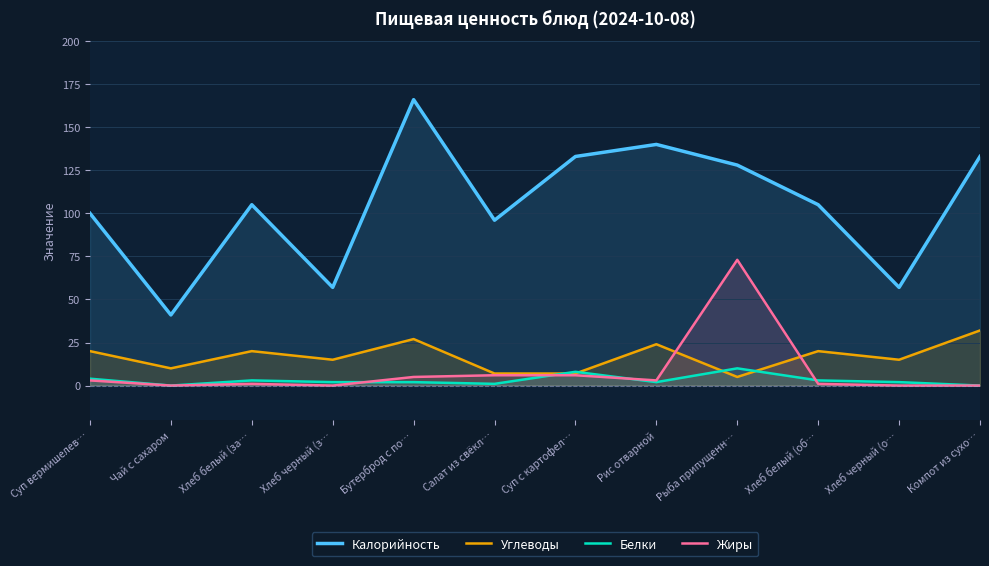

At Хлеб белый (за…, list the series in order from largest to smallest.

Калорийность, Углеводы, Белки, Жиры